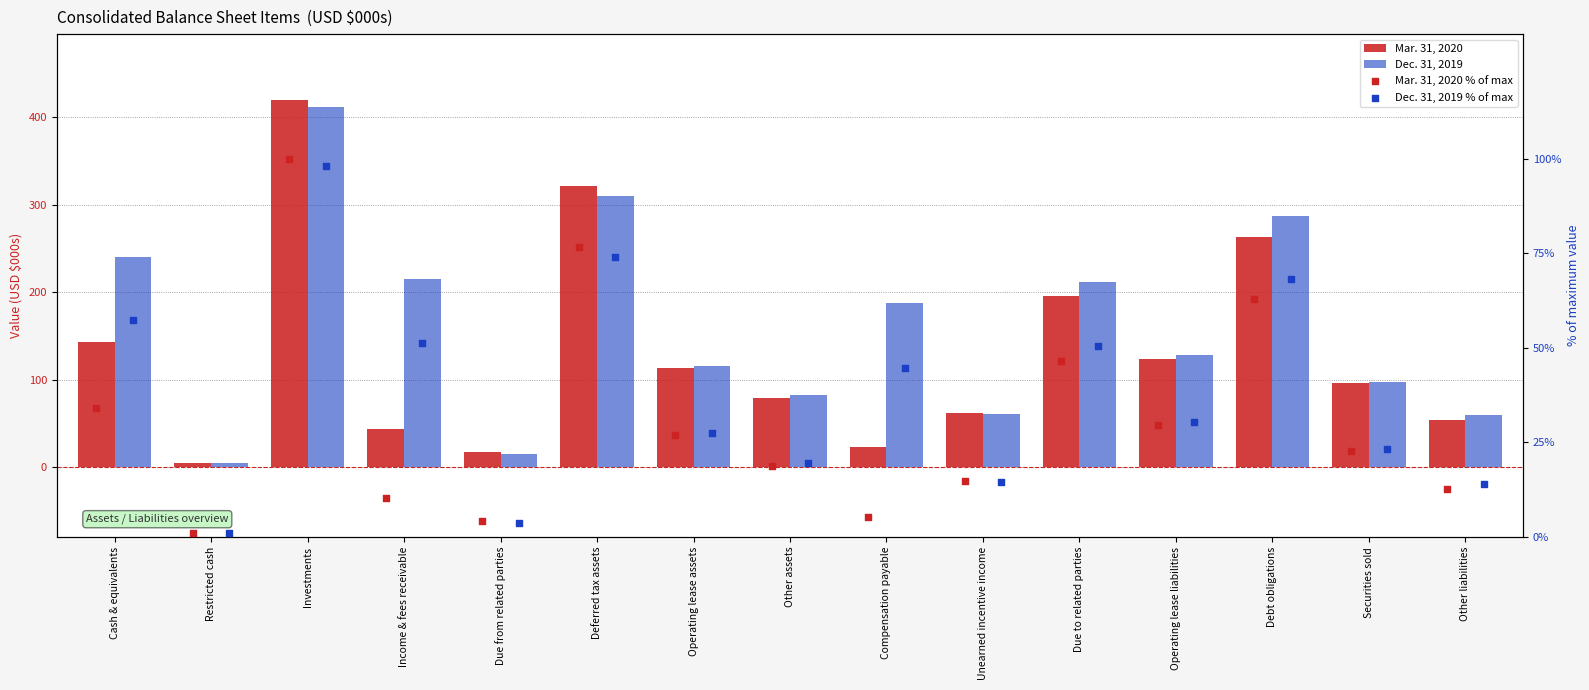

At which category is the sum across all series the highest?

Investments